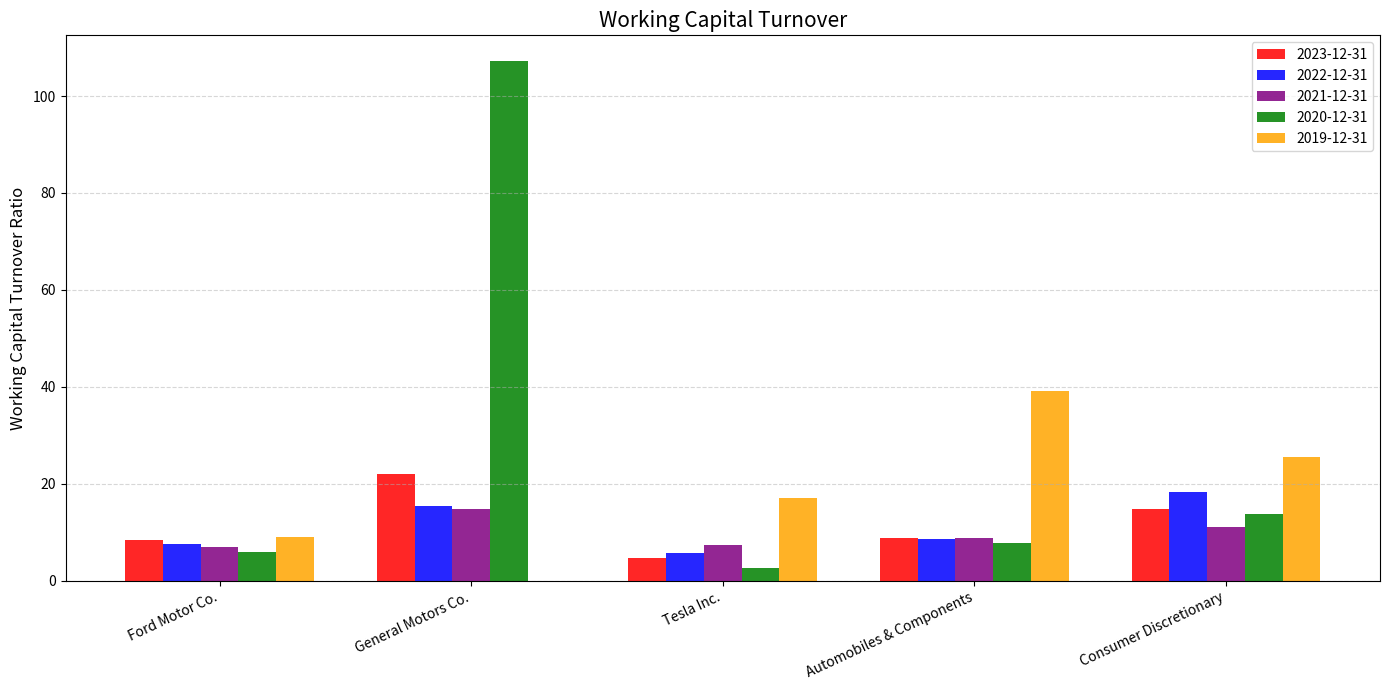

True or false: 2019-12-31 has a value of 22.0 at Automobiles & Components.

False